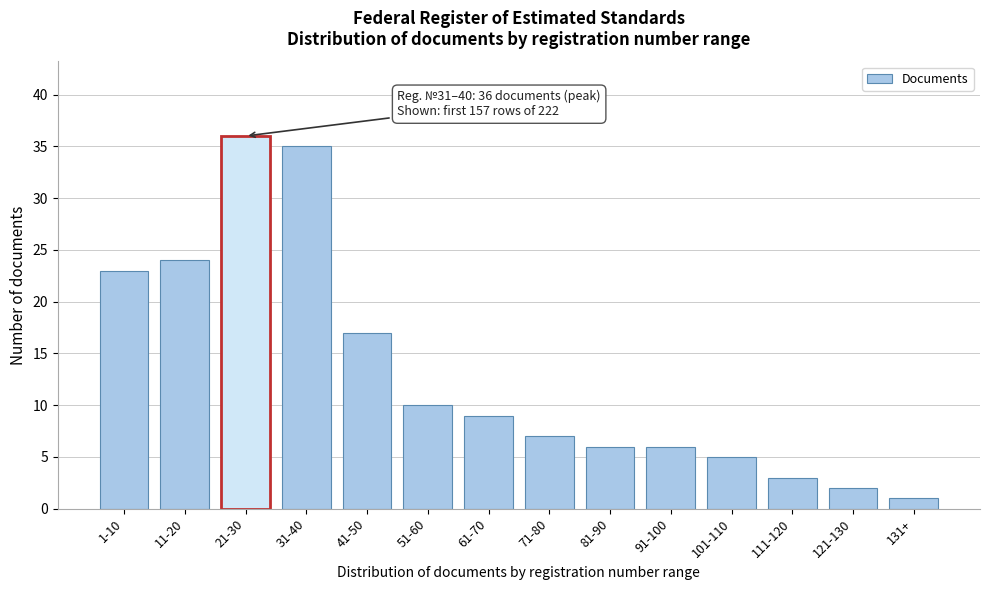

Reading left to right, what are all the values shown in this chart?

1-10=23	11-20=24	21-30=36	31-40=35	41-50=17	51-60=10	61-70=9	71-80=7	81-90=6	91-100=6	101-110=5	111-120=3	121-130=2	131+=1